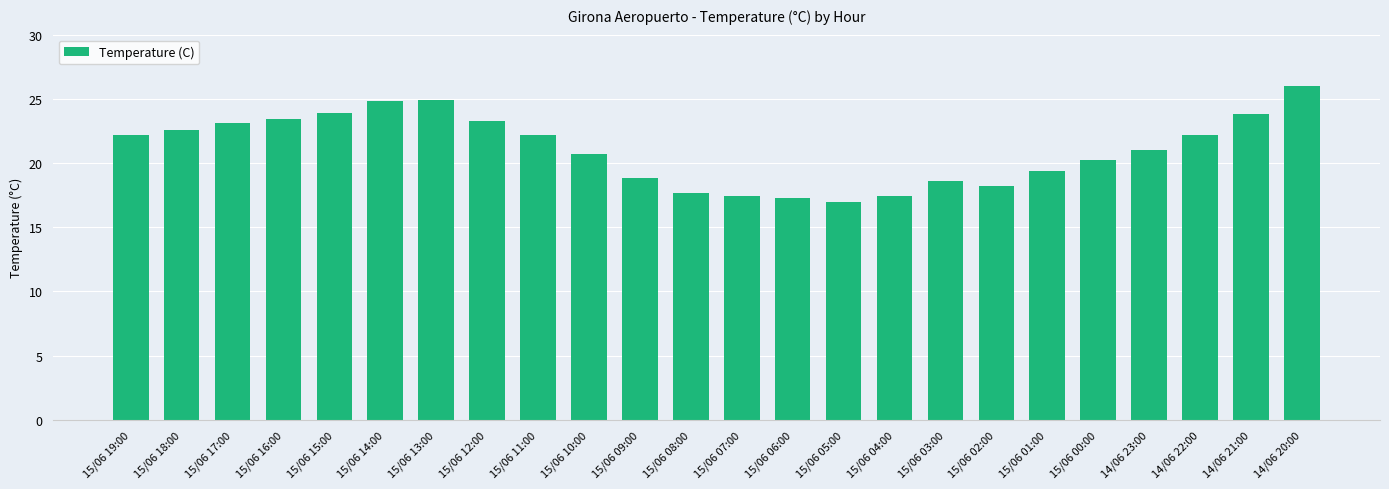

How many data points does each series have?

24